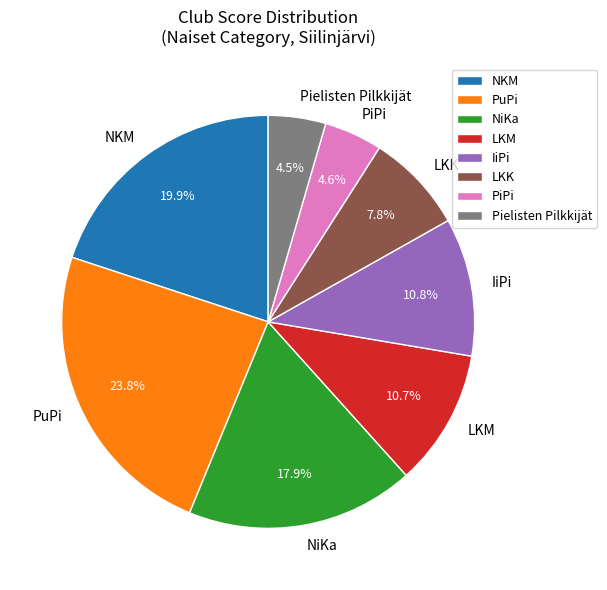

How much of the chart is everything except NiKa?

82.1%